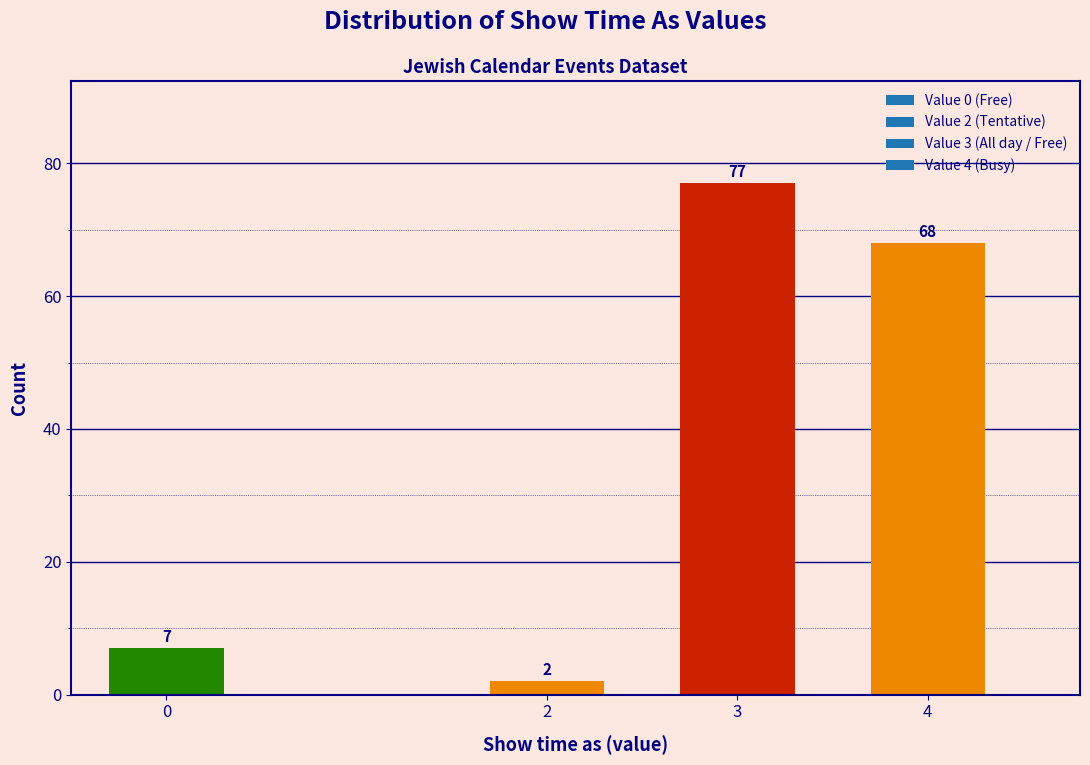

Reading right to left, transcribe all the data shown in this chart.

68	77	2	7